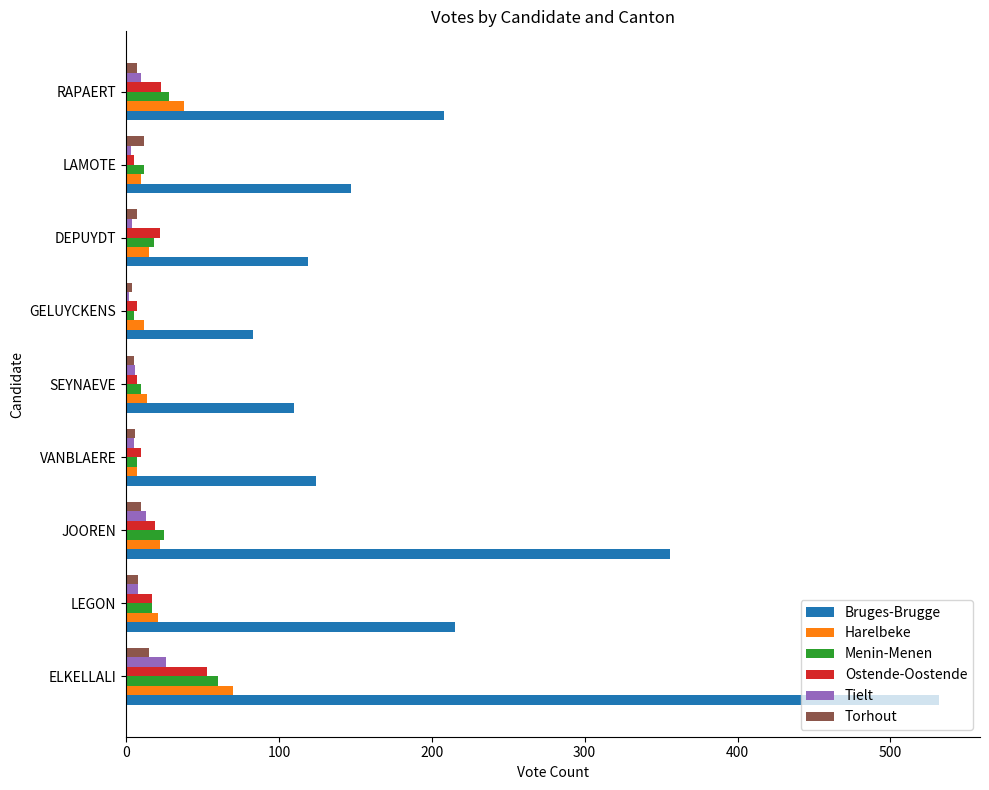

The Harelbeke series shows 99 at ELKELLALI. True or false?

False